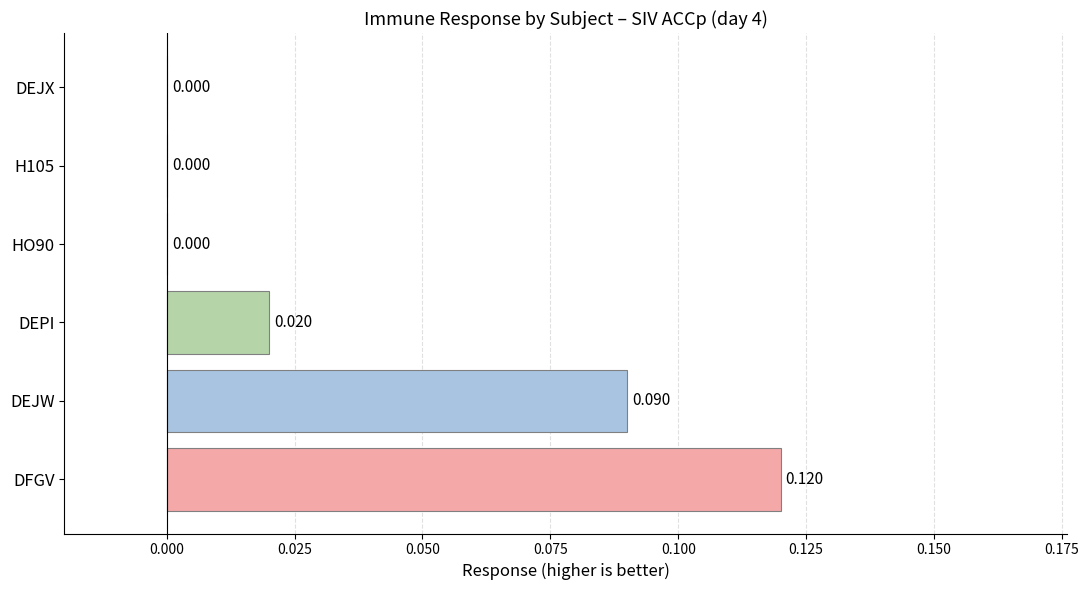

Which label corresponds to the largest value in the chart?

DFGV